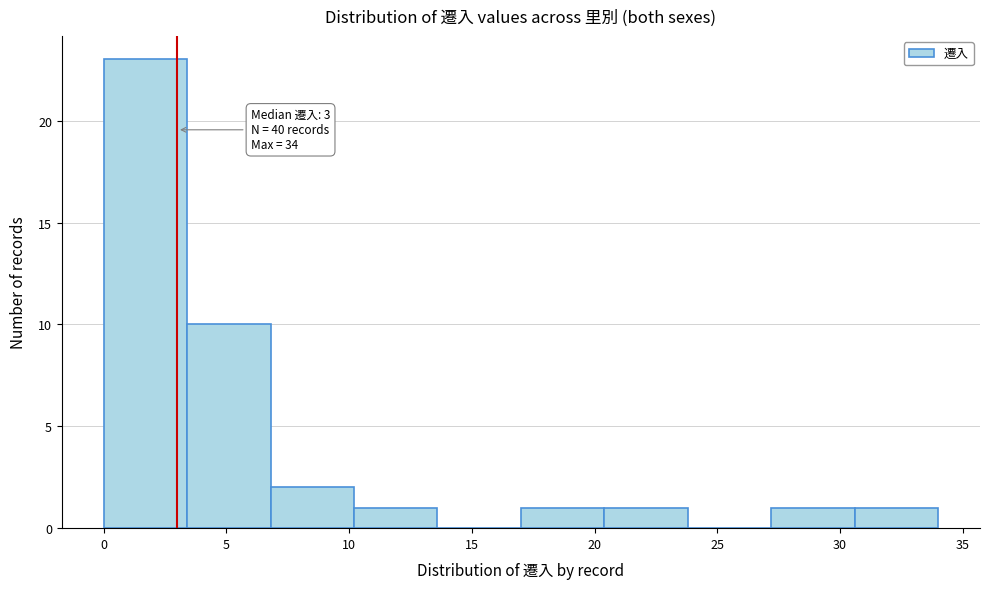

Which range on the x-axis has the tallest bar?

0.0 to 3.4